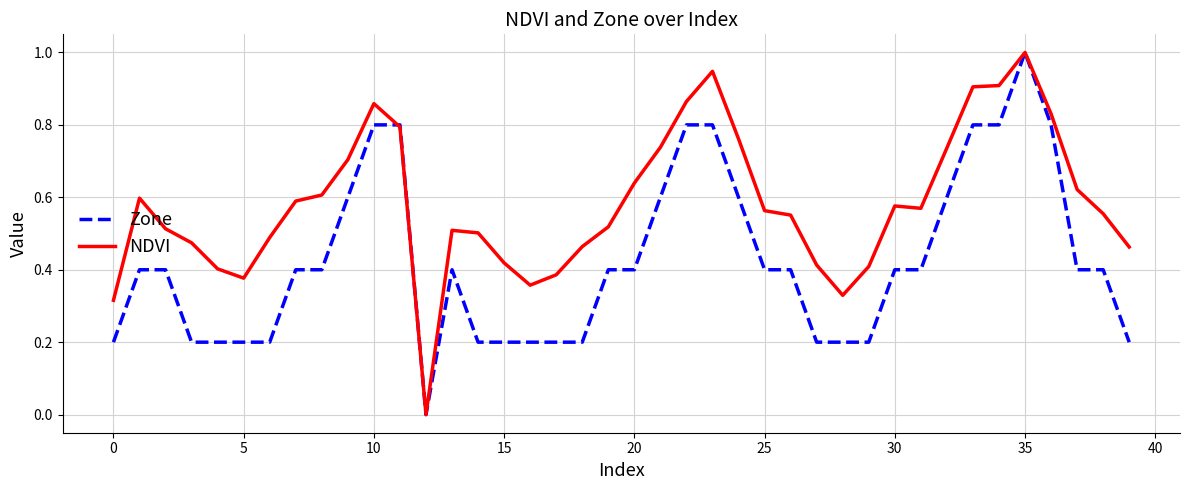

What is the maximum value for Zone?

1.0